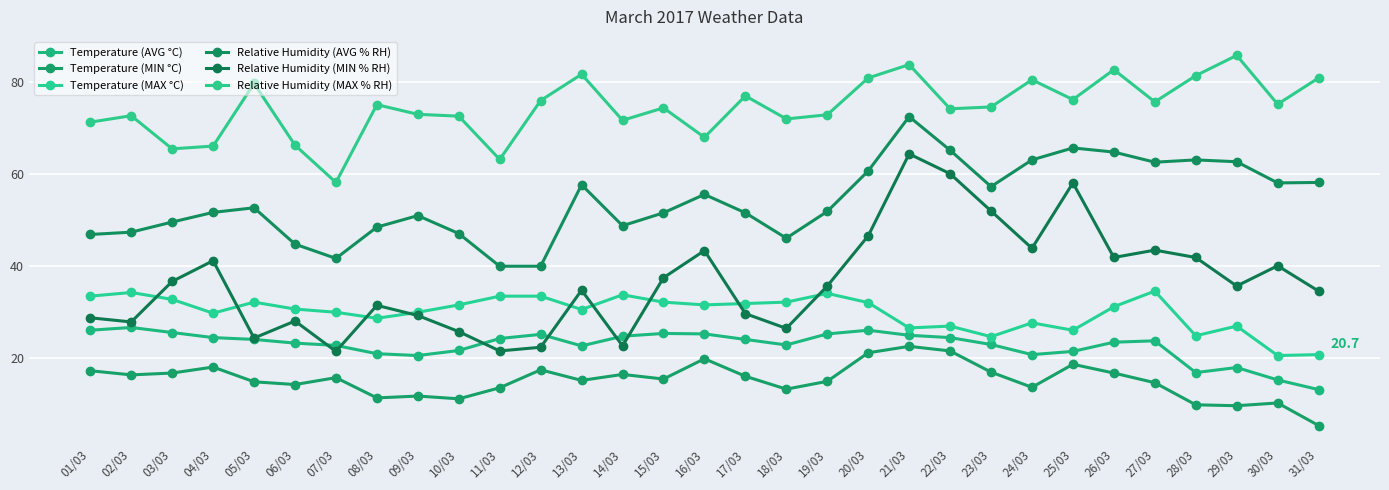

What is the difference between the Temperature (MAX °C) values at 18/03 and 16/03?

0.6